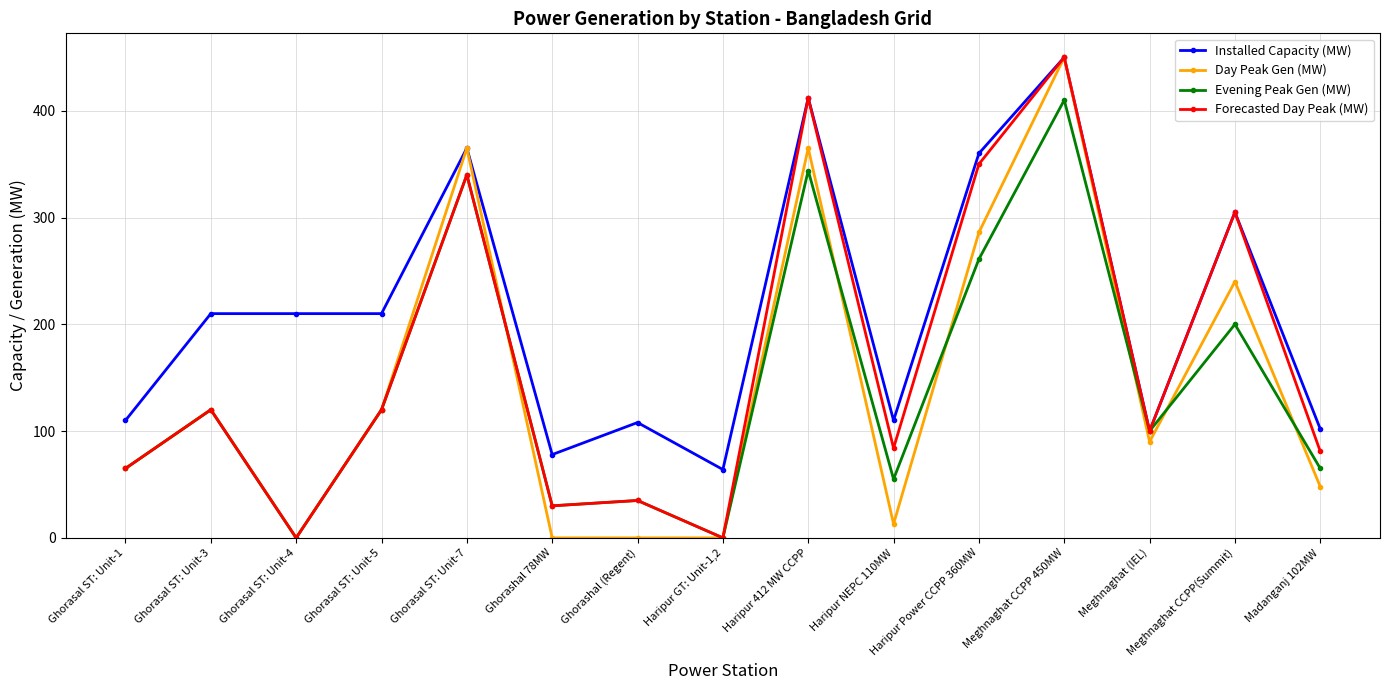

Which category has the highest value in the Installed Capacity (MW) series?

Meghnaghat CCPP 450MW